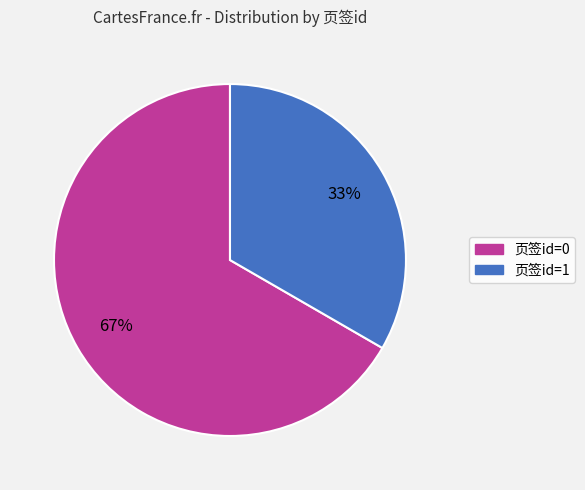

Does any single category account for the majority?

Yes